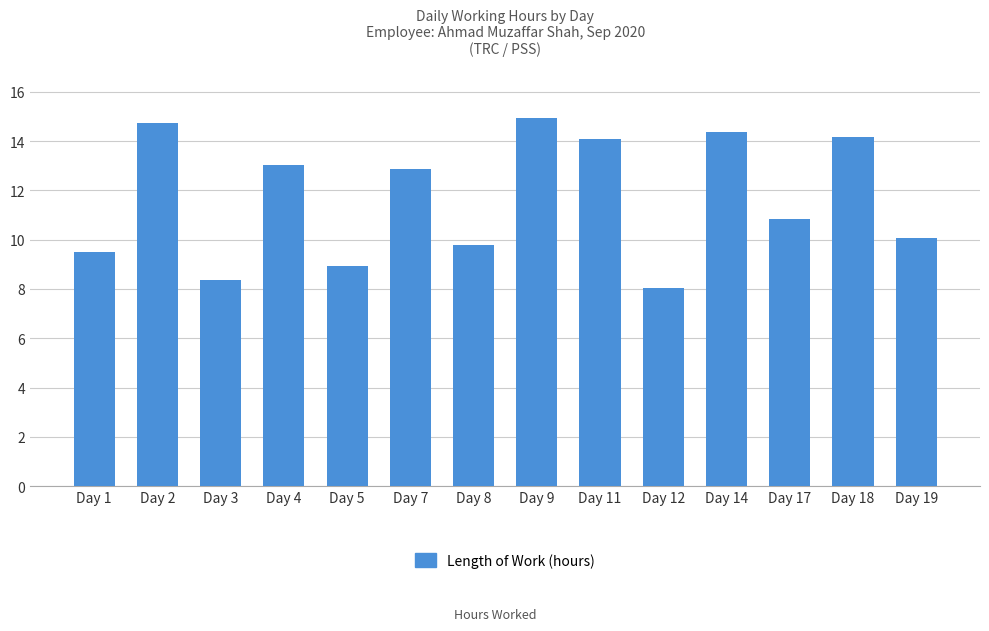

What is the ratio of the value at Day 5 to the value at Day 18?

0.6